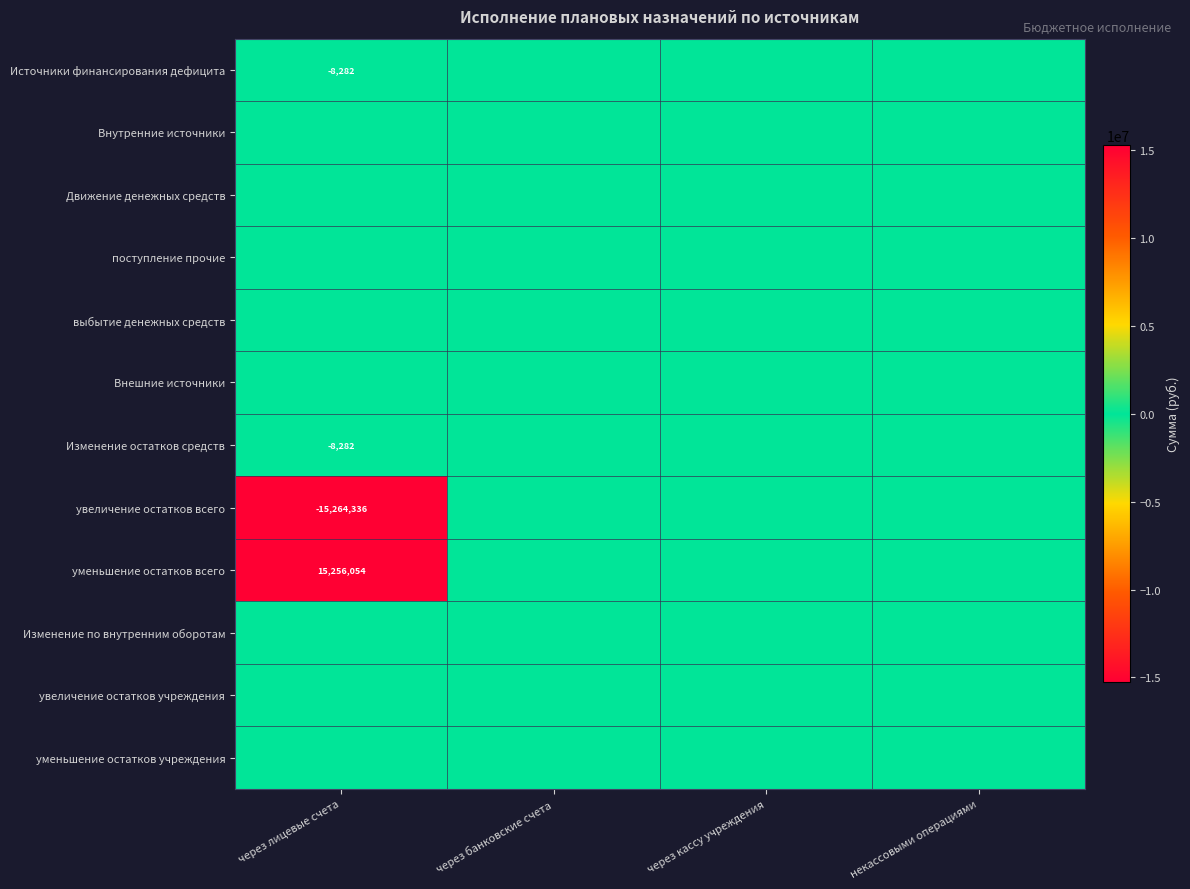

What is the minimum value shown in the chart?

-15264336.2